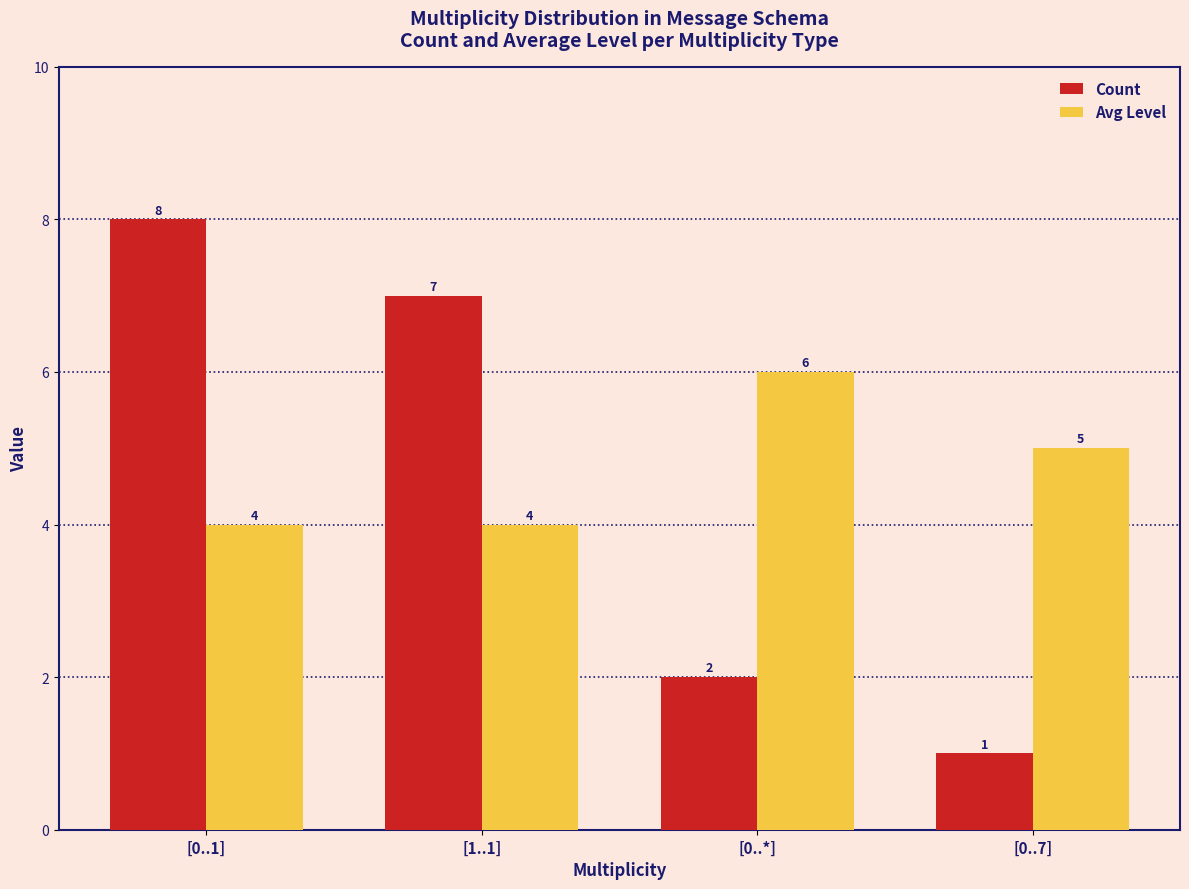

What is the total value across all series at [0..1]?

12